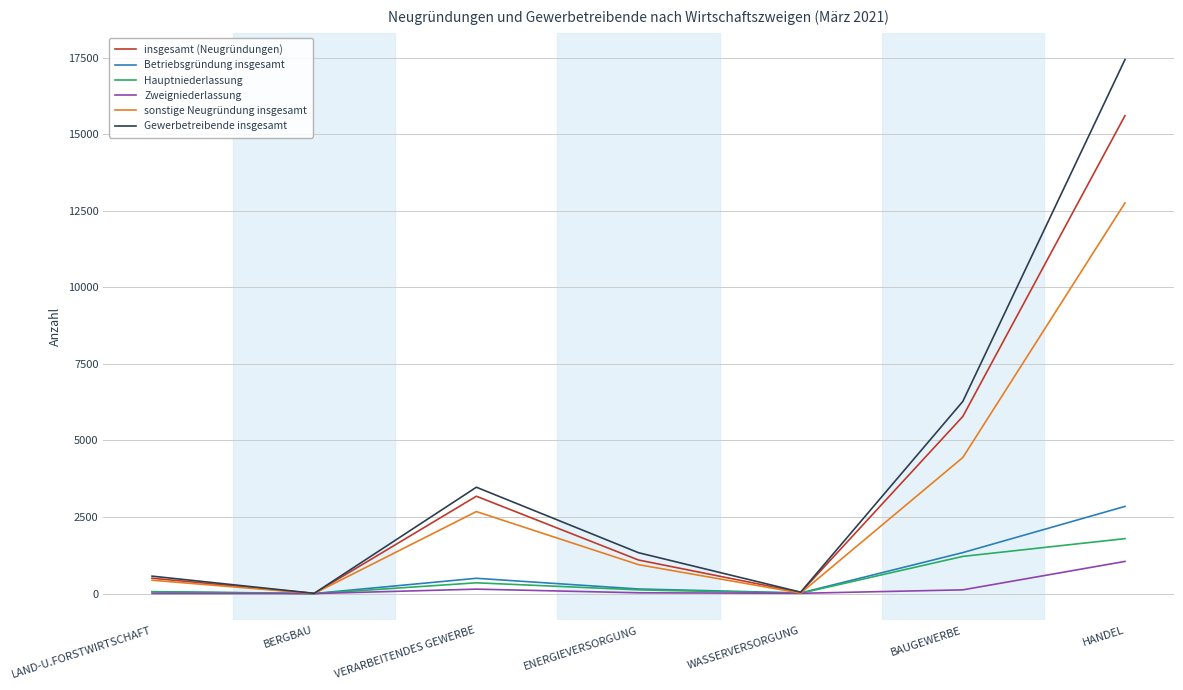

Which series has the largest range (max minus min)?

Gewerbetreibende insgesamt